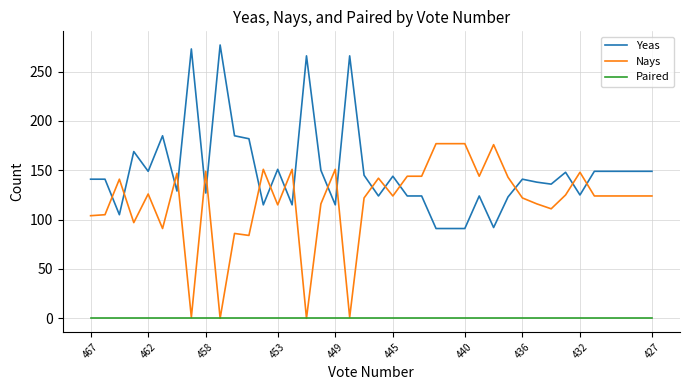

What is the maximum value for Nays?

177